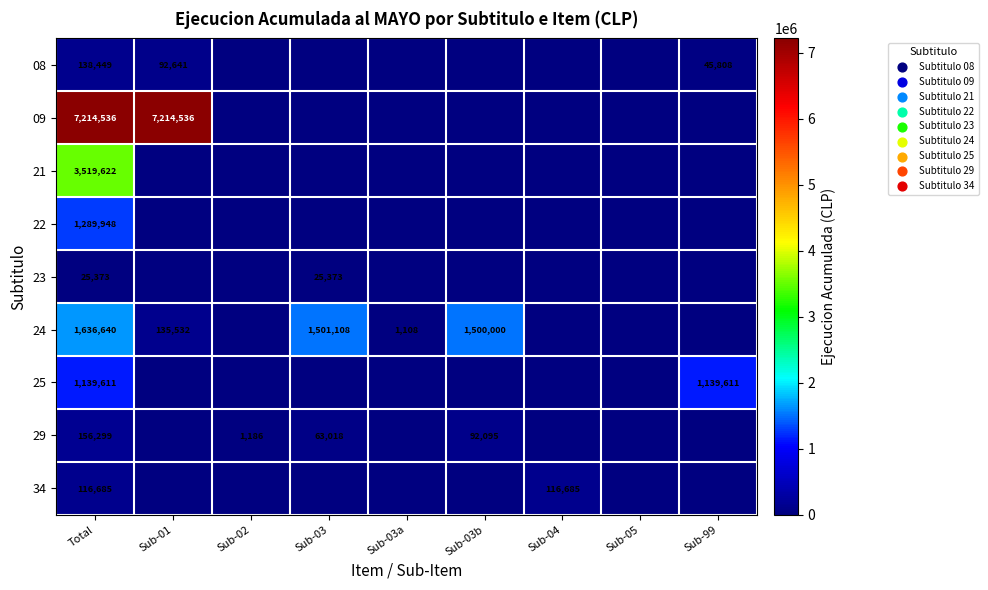

The value of 09 at Total is 3350520. True or false?

False